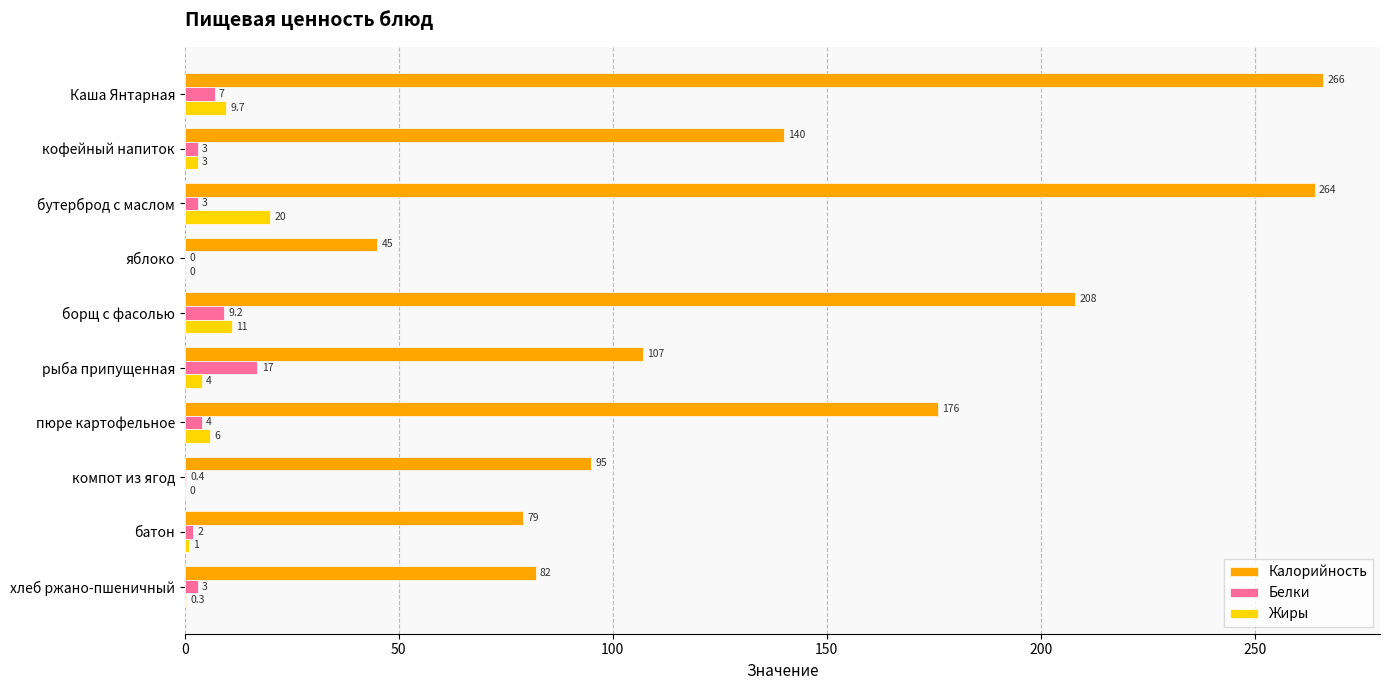

At which label is Калорийность closest to 155?

кофейный напиток